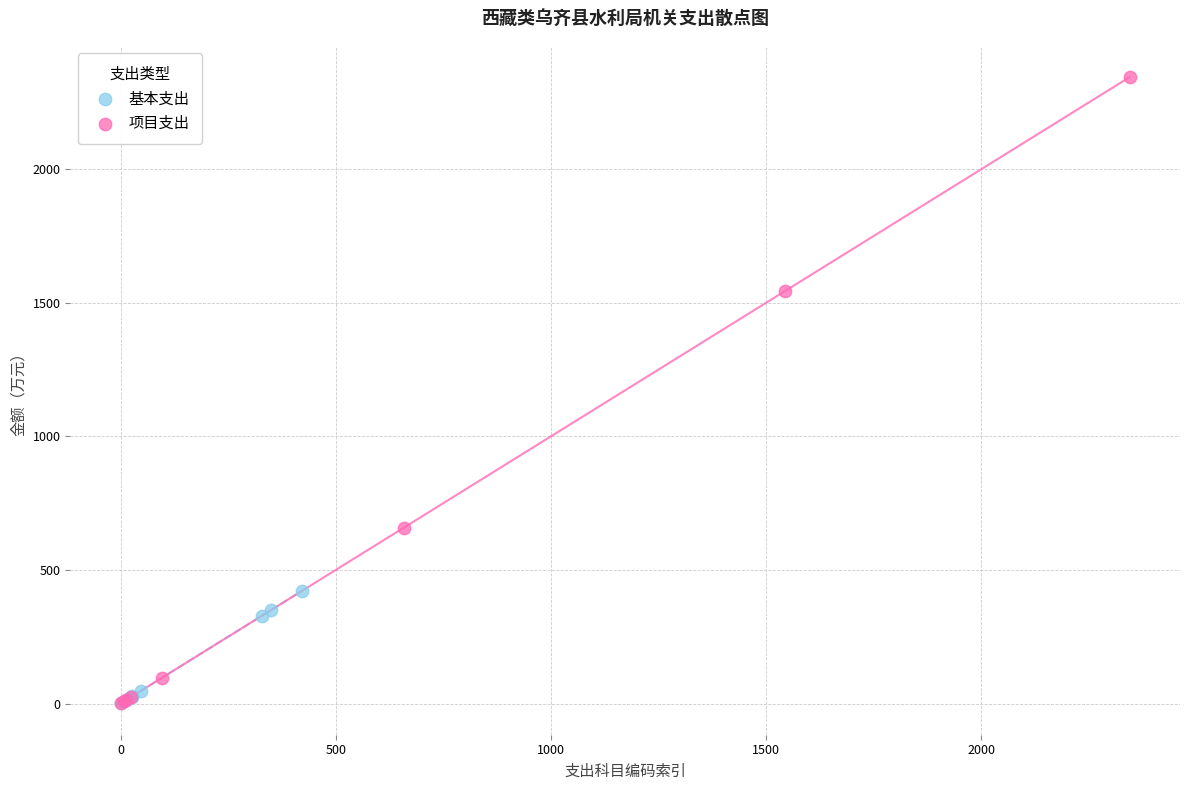

Which series reaches the maximum Y coordinate?

项目支出